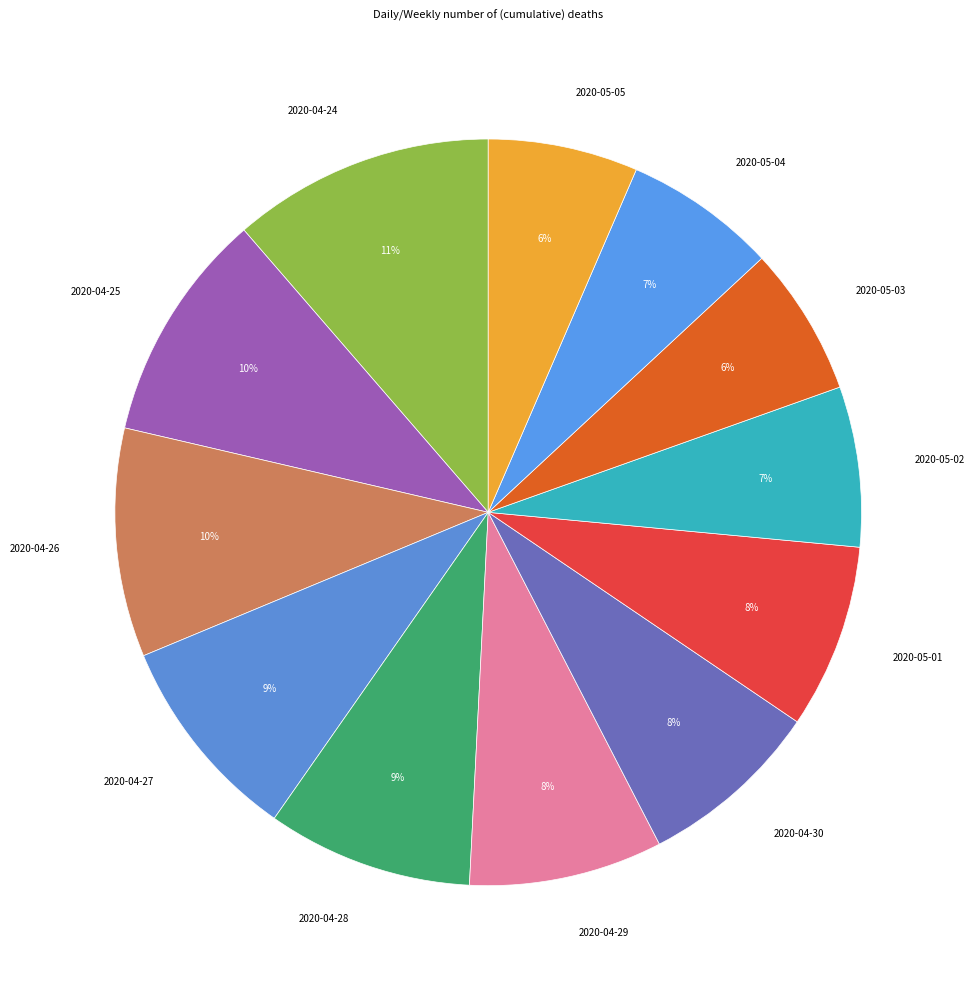

Does 2020-05-05 represent more than half of the total?

No